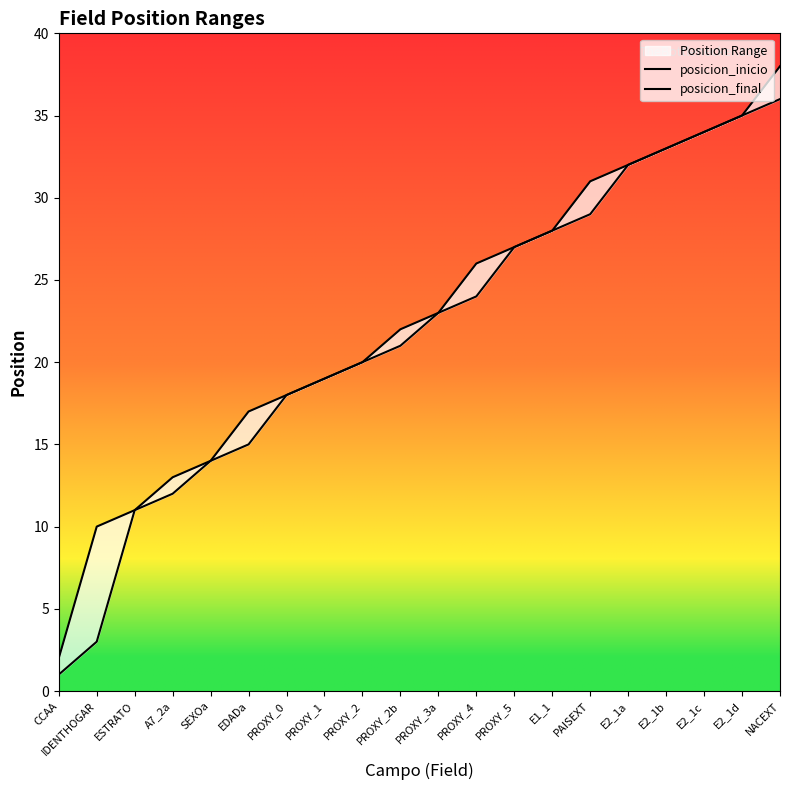

Rank the categories by posicion_final value from highest to lowest.

NACEXT, E2_1d, E2_1c, E2_1b, E2_1a, PAISEXT, E1_1, PROXY_5, PROXY_4, PROXY_3a, PROXY_2b, PROXY_2, PROXY_1, PROXY_0, EDADa, SEXOa, A7_2a, ESTRATO, IDENTHOGAR, CCAA